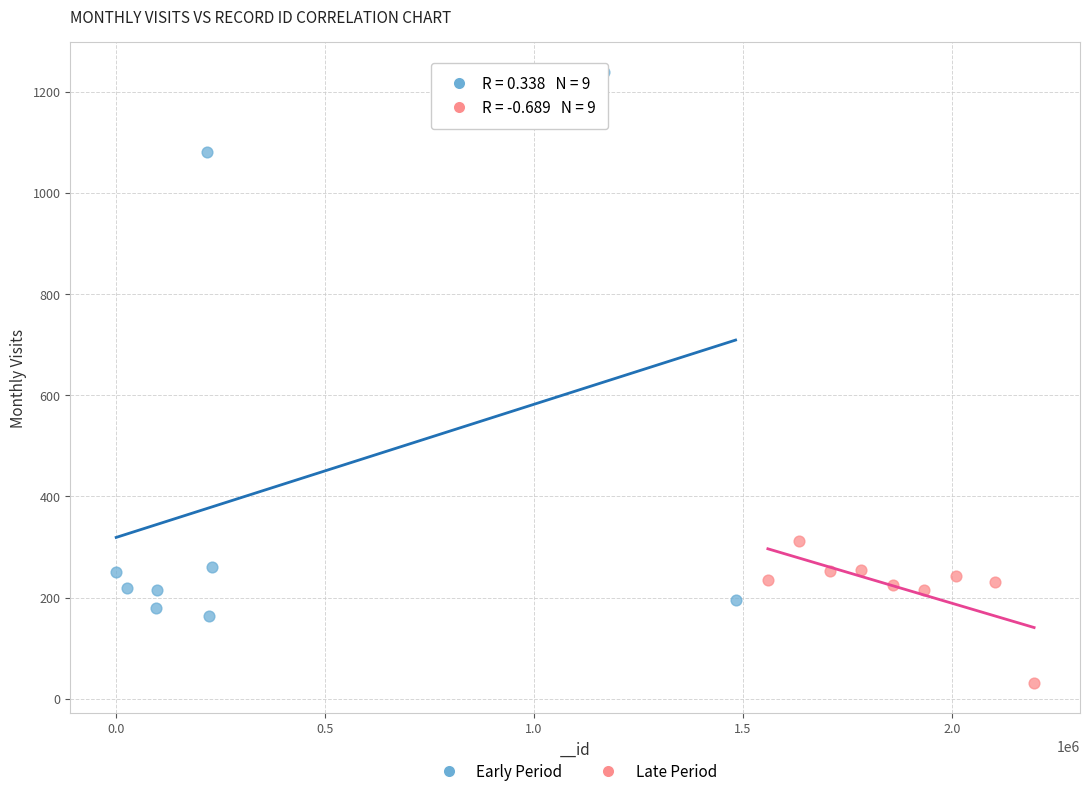

Which series reaches the maximum Y coordinate?

Early Period